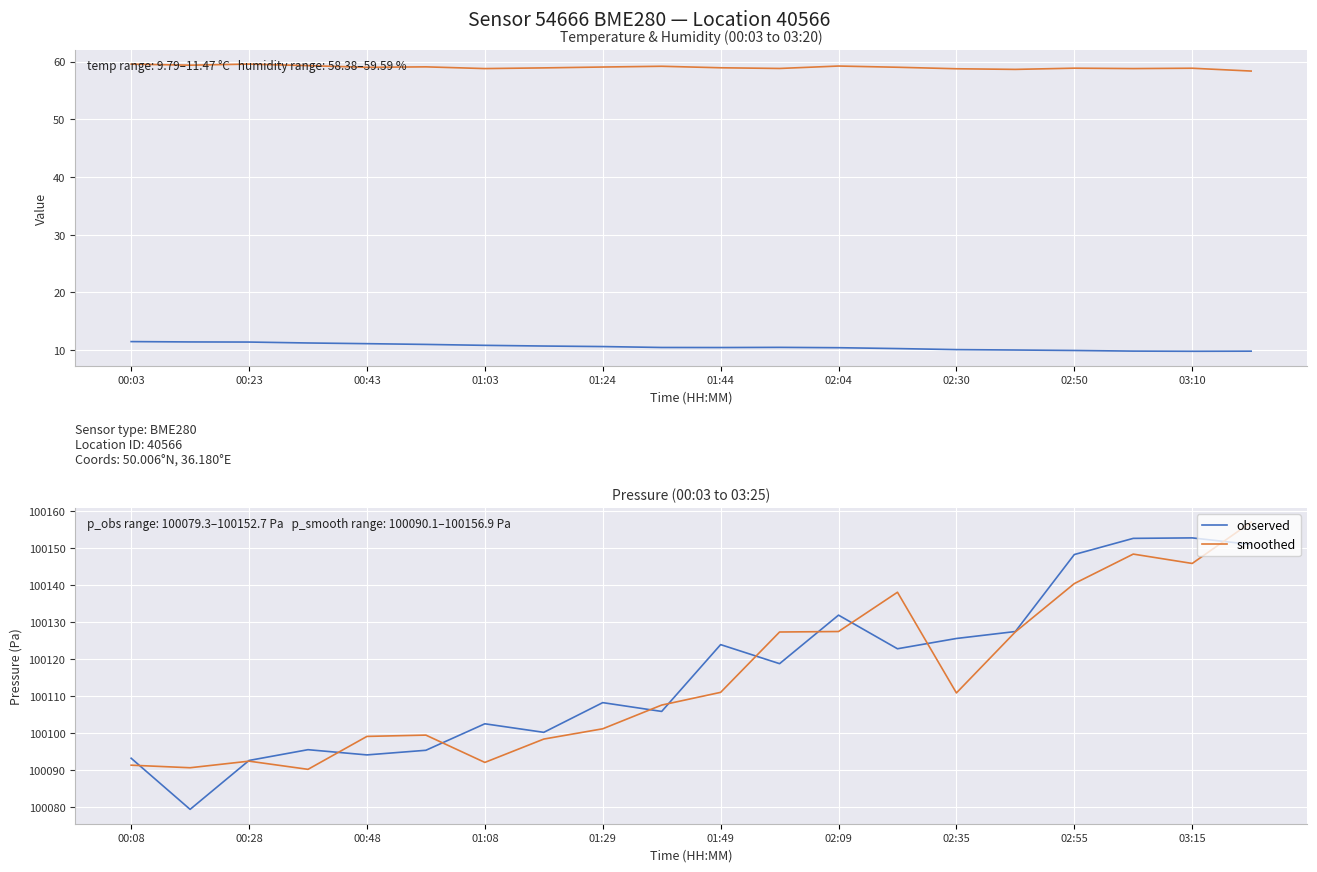

Count the number of data series in this chart.

4